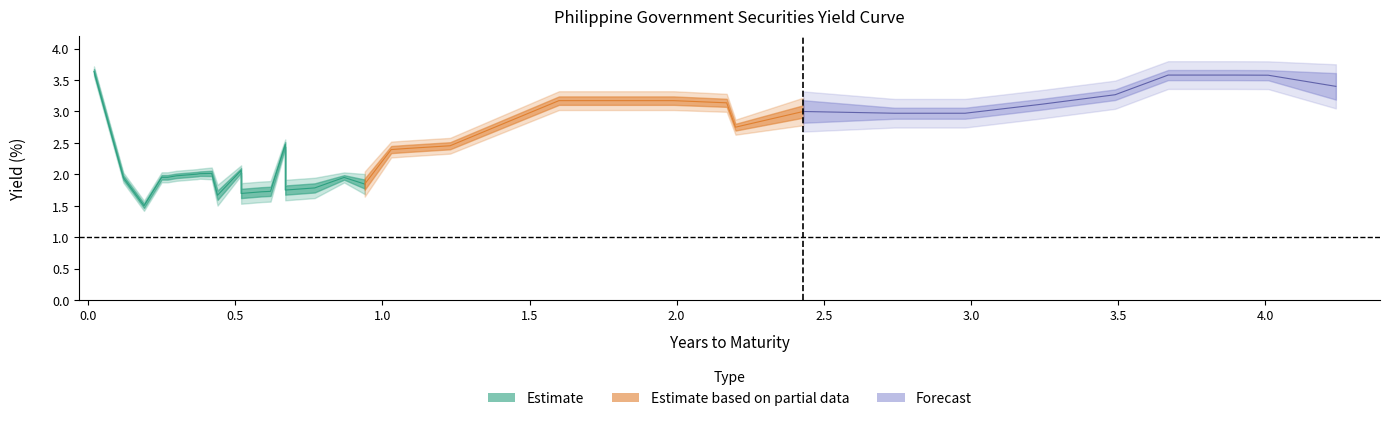

Reading right to left, extract all data points from this chart.

years: 4.2	4.0	3.9	3.7	3.5	3.2	3.0	2.7	2.4	2.2	2.2	2.0	2.0	1.9	1.7	1.7	1.6	1.2	1.1	1.0	0.9	0.9	0.8	0.7	0.7	0.7	0.6	0.6	0.5	0.5	0.4	0.4	0.4	0.4	0.3	0.3	0.2	0.2	0.1	0.0
pdst_r1: 3.5	3.6	3.6	3.6	3.3	3.1	3.0	3.0	3.1	2.8	3.2	3.2	3.2	3.2	3.2	3.2	3.2	2.5	2.4	2.4	1.9	1.9	1.9	1.8	1.8	2.5	1.8	1.8	1.8	2.1	1.8	2.0	2.0	2.0	2.0	2.0	2.0	1.5	1.9	3.6
pdst_r2: 3.3	3.6	3.6	3.6	3.3	3.1	3.0	3.0	2.9	2.8	3.1	3.1	3.1	3.1	3.1	3.1	3.1	2.4	2.4	2.4	1.8	1.9	1.7	1.7	1.7	2.5	1.6	1.6	1.6	2.1	1.6	2.0	2.0	2.0	2.0	2.0	2.0	1.5	1.9	3.6